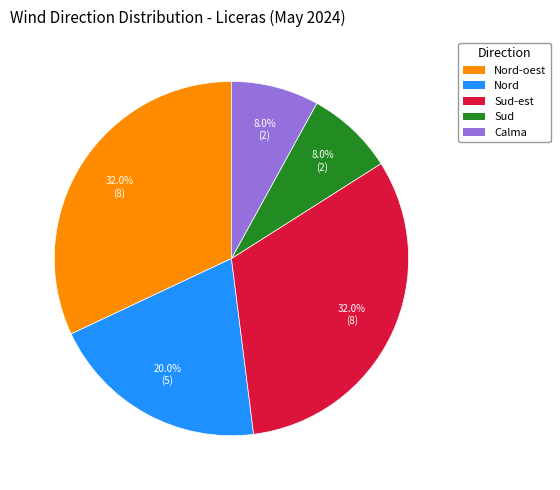

What percentage do Calma and Sud-est together represent?

40.0%